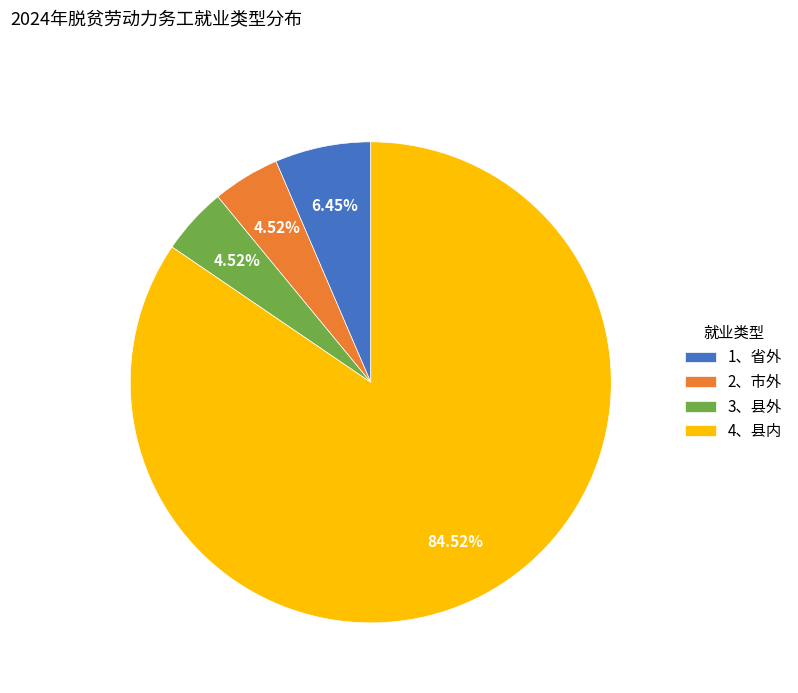

Is the sum of 3、县外 and 1、省外 greater than half?

No